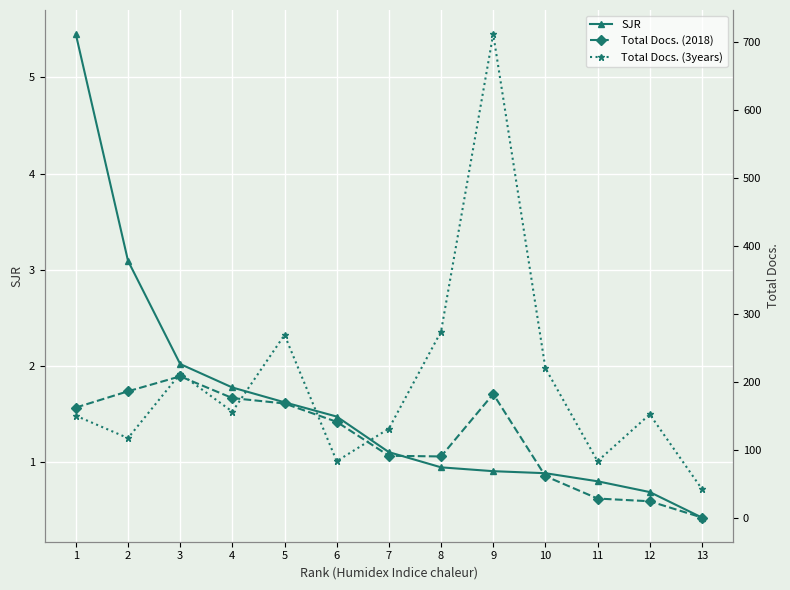

The Total Docs. (3years) series shows 143.7 at 5. True or false?

False